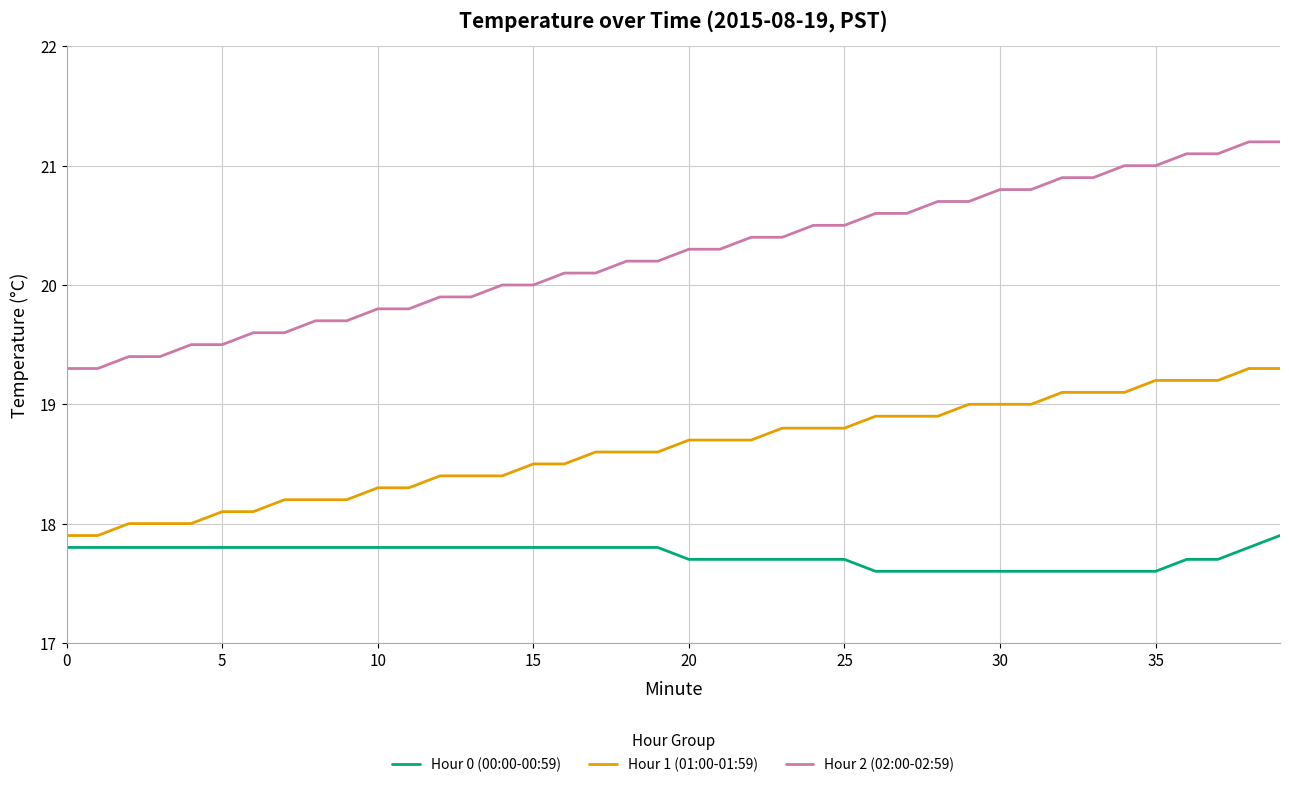

Rank the series by their maximum value, from lowest to highest.

Hour 0 (00:00-00:59), Hour 1 (01:00-01:59), Hour 2 (02:00-02:59)